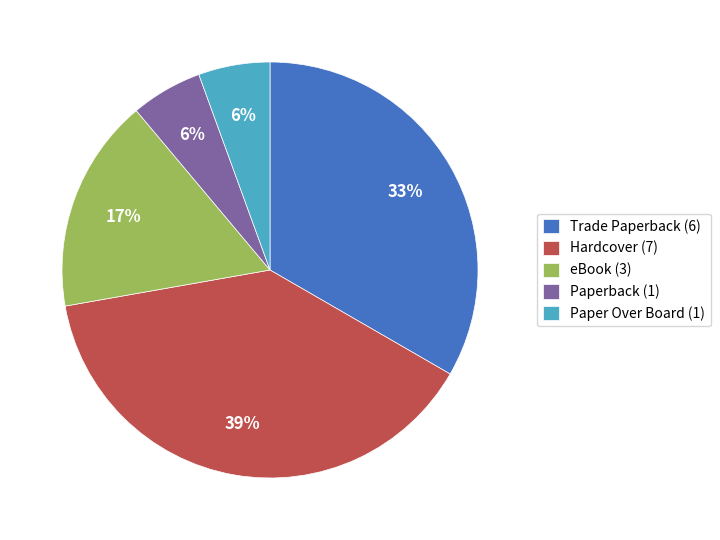

The Hardcover slice represents 39% of the pie. True or false?

True